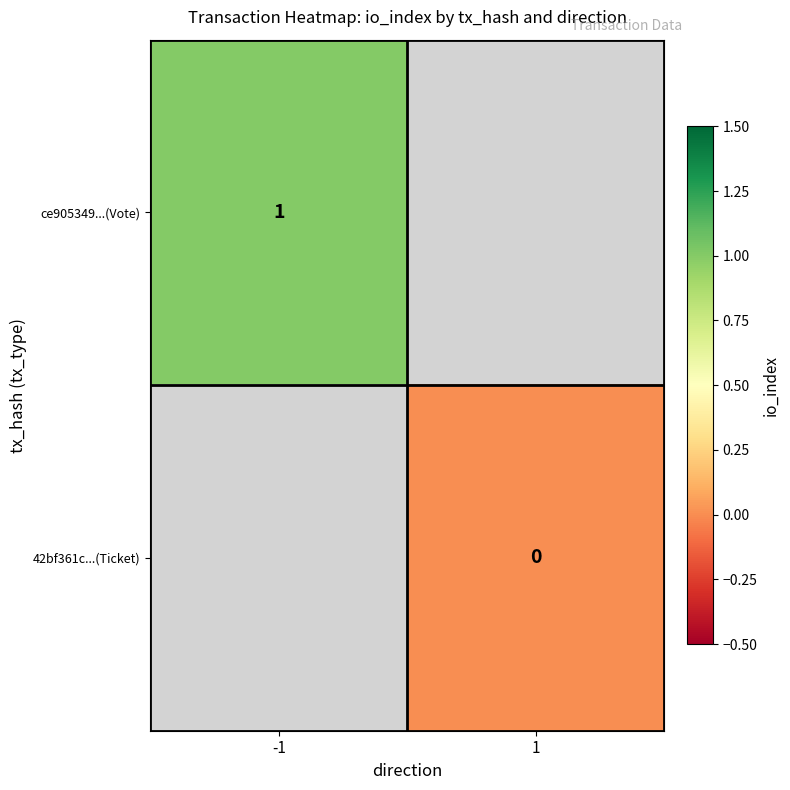

True or false: ce905349...(Vote) has a value of 1 at -1.

True